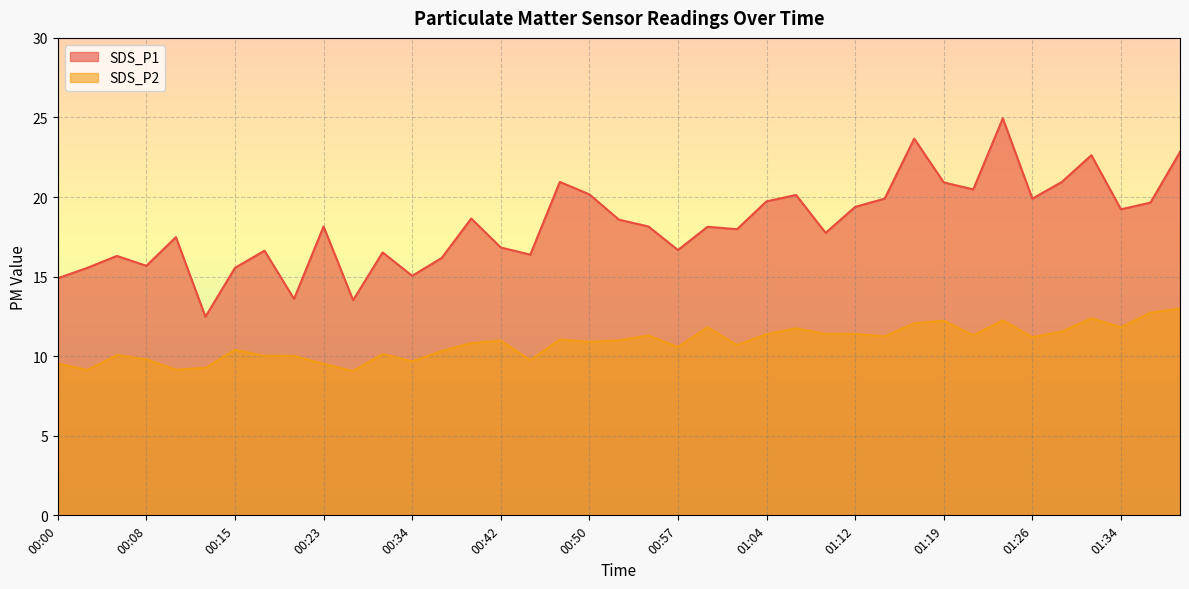

What is the minimum value for SDS_P2?

9.1